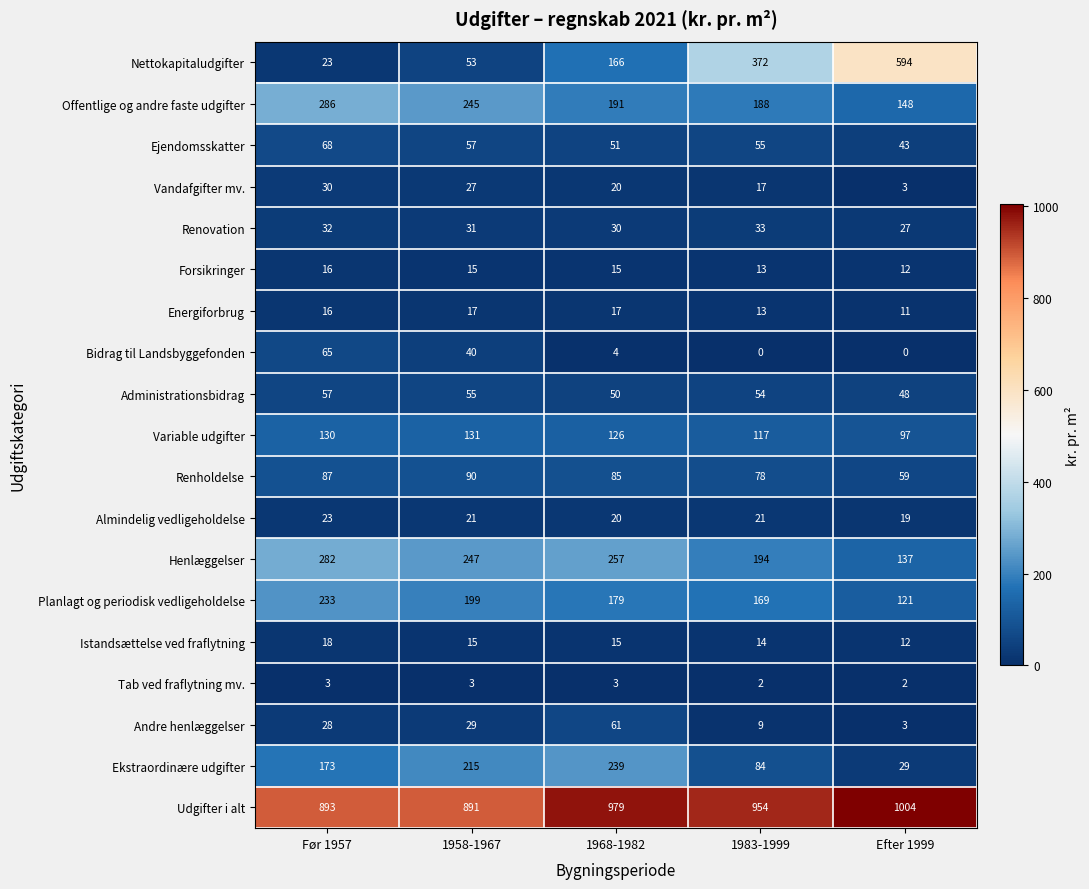

What is the total value across all series at 1958-1967?

2381